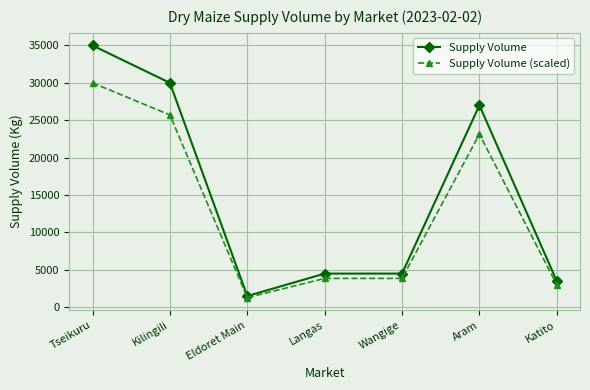

What is the difference between the Supply Volume (scaled) values at Wangige and Eldoret Main?

2571.4